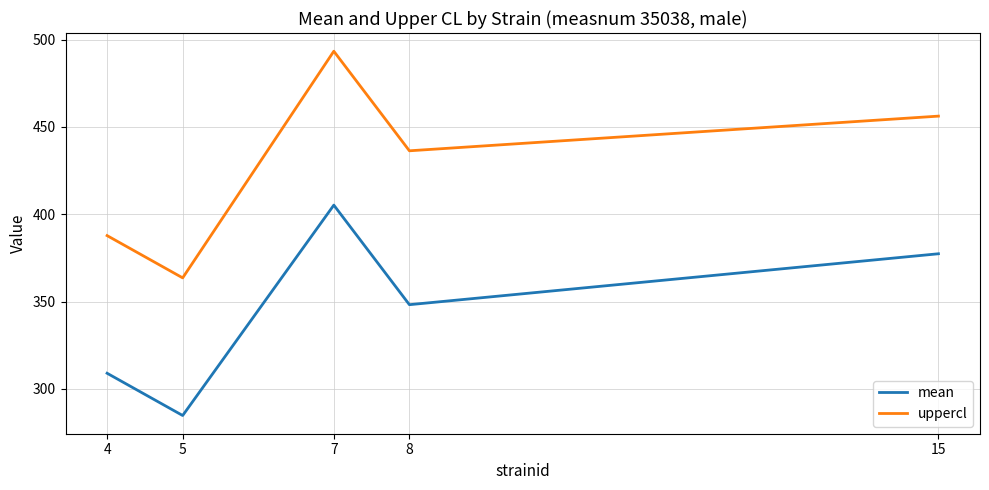

Which series has the largest total across all categories?

uppercl